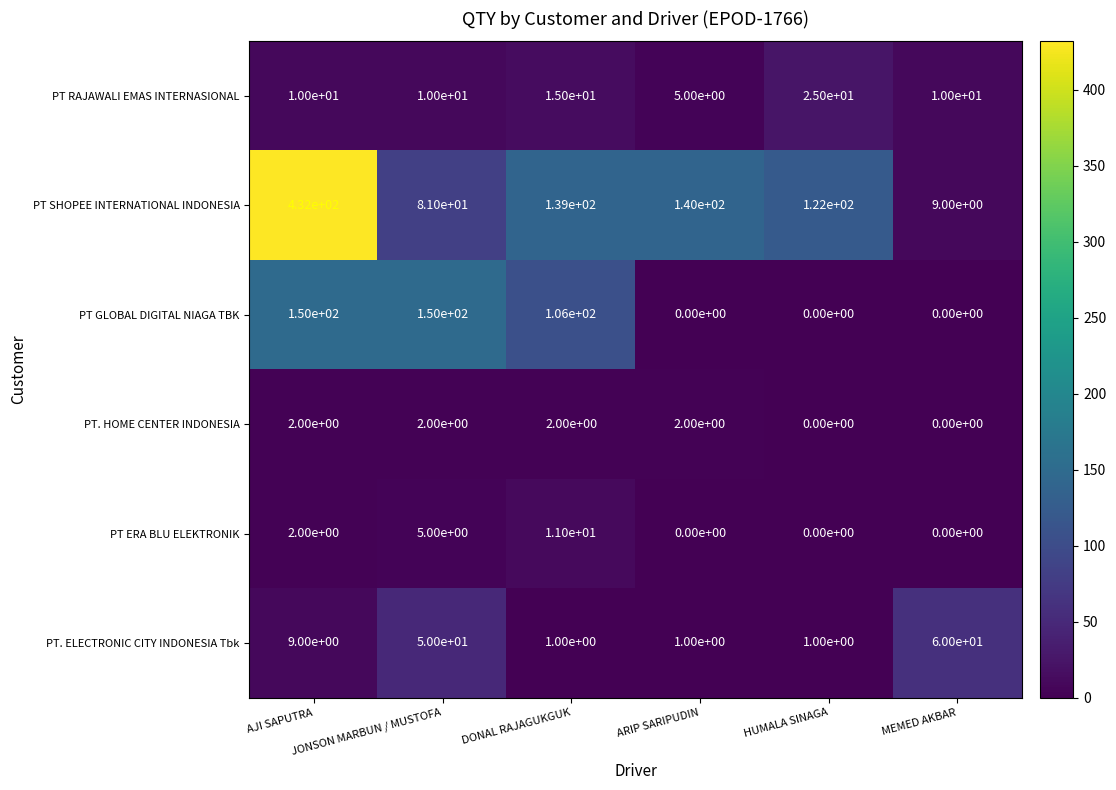

Which series changed the most between HUMALA SINAGA and MEMED AKBAR?

PT SHOPEE INTERNATIONAL INDONESIA